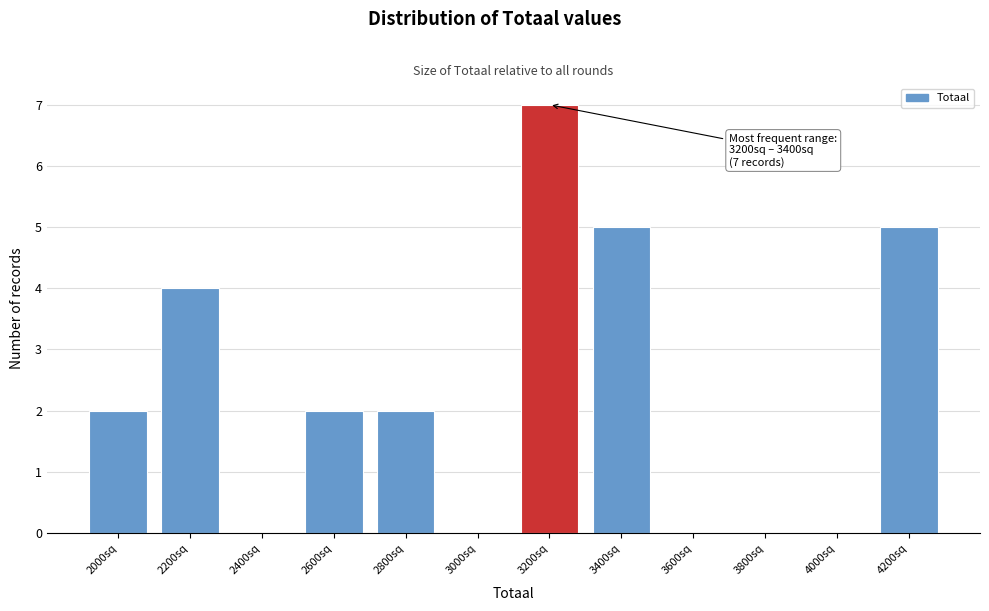

Reading left to right, what are all the values shown in this chart?

2000sq=2	2200sq=4	2400sq=0	2600sq=2	2800sq=2	3000sq=0	3200sq=7	3400sq=5	3600sq=0	3800sq=0	4000sq=0	4200sq=5